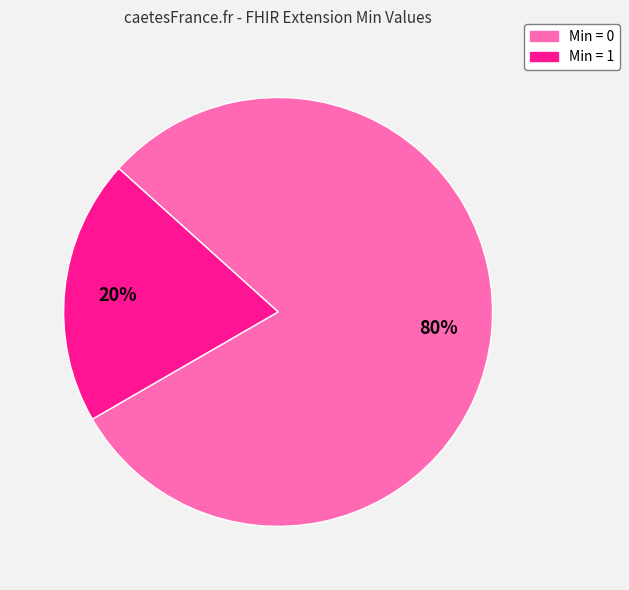

Do Min = 0 and Min = 1 together represent more than half of the pie?

Yes